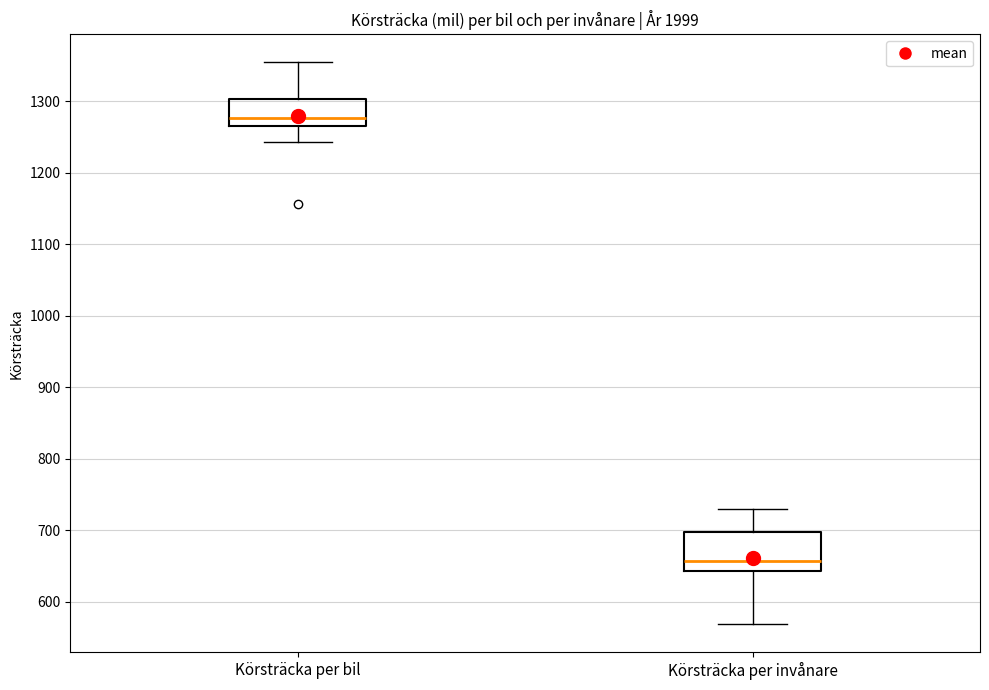

Reading left to right, read every box against the y-axis: the position of its median line, the range the box covers, and the ends of its whiskers. The values are not printed on the chart, so give them approximately, as read against the axis.

Körsträcka per bil: median 1280, box 1270 to 1300, whiskers 1240 to 1350
Körsträcka per invånare: median 660, box 640 to 700, whiskers 570 to 730